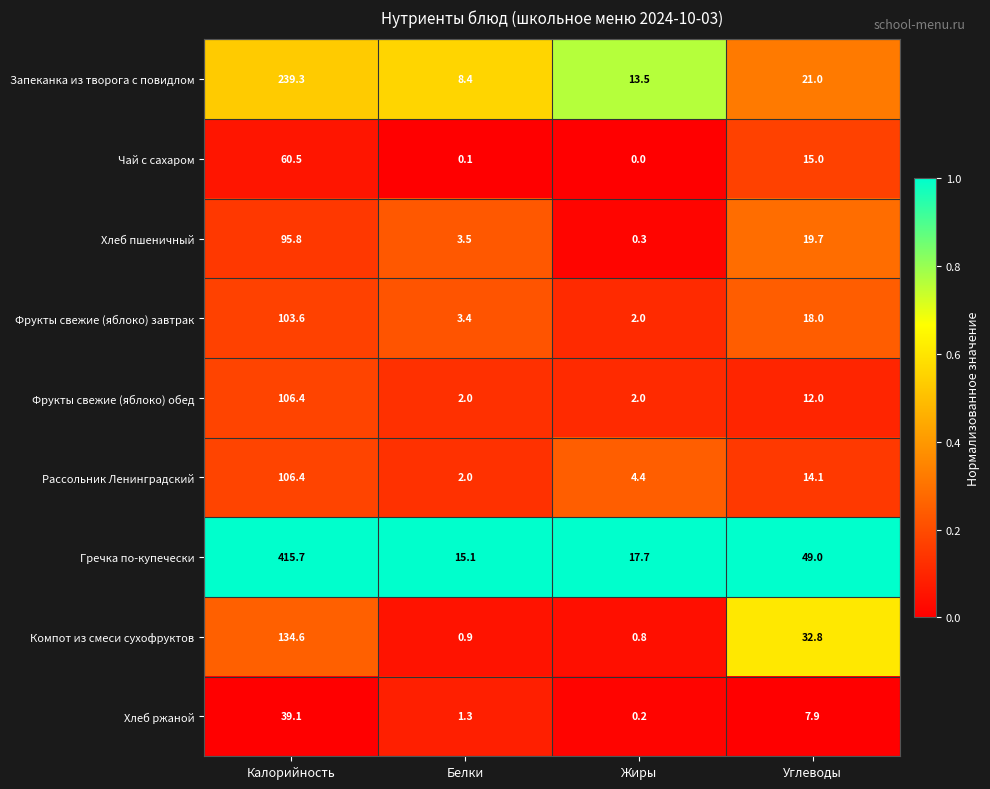

Where is Рассольник Ленинградский nearest to the value 54?

Углеводы